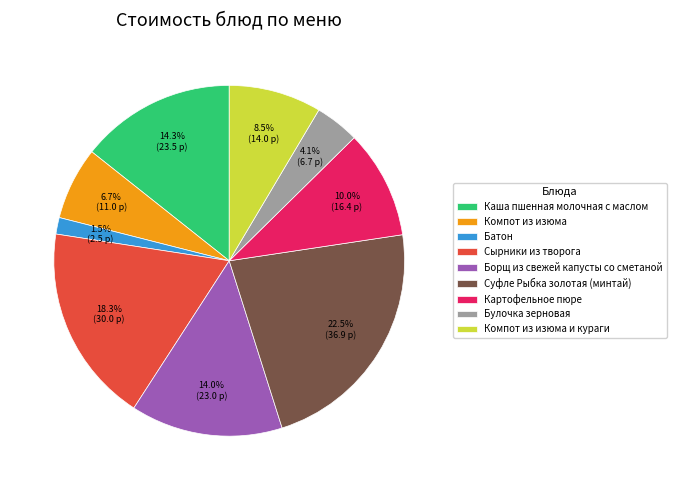

What percentage is the Картофельное пюре slice, to the nearest percent?

10%